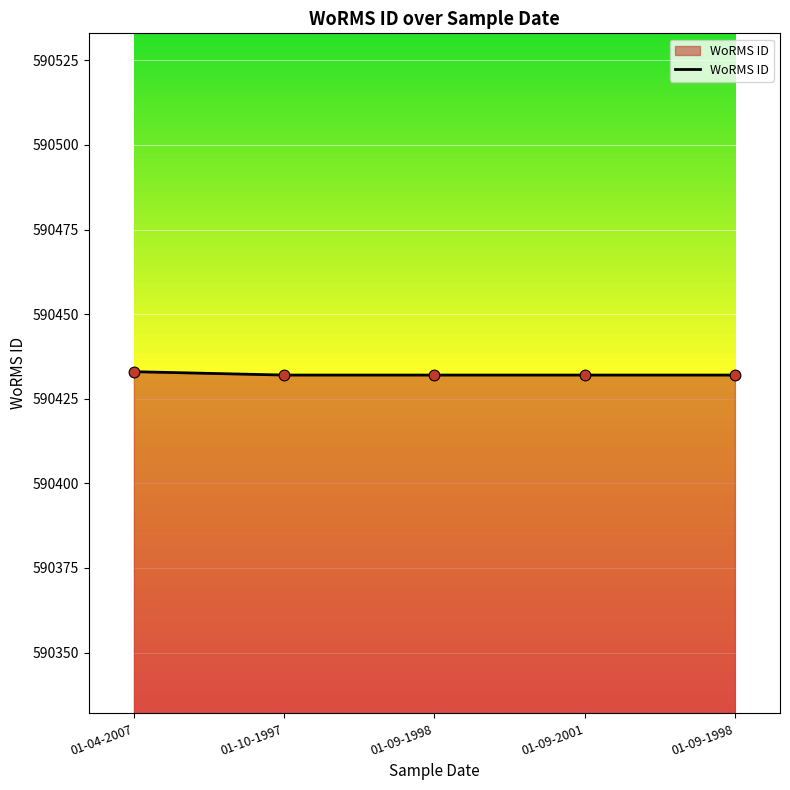

Does the chart have visible grid lines?

Yes